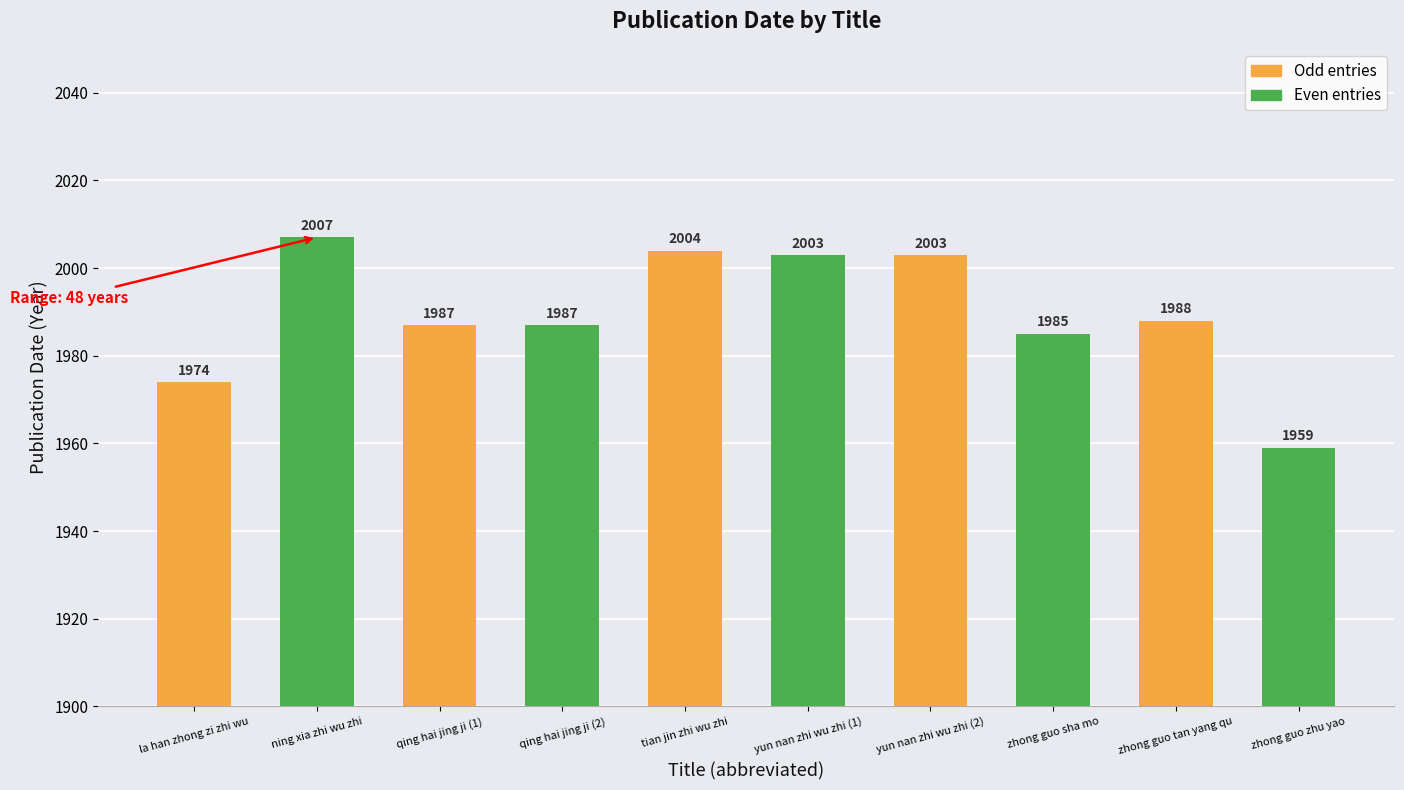

What is the difference between the values at zhong guo zhu yao and yun nan zhi wu zhi (1)?

44